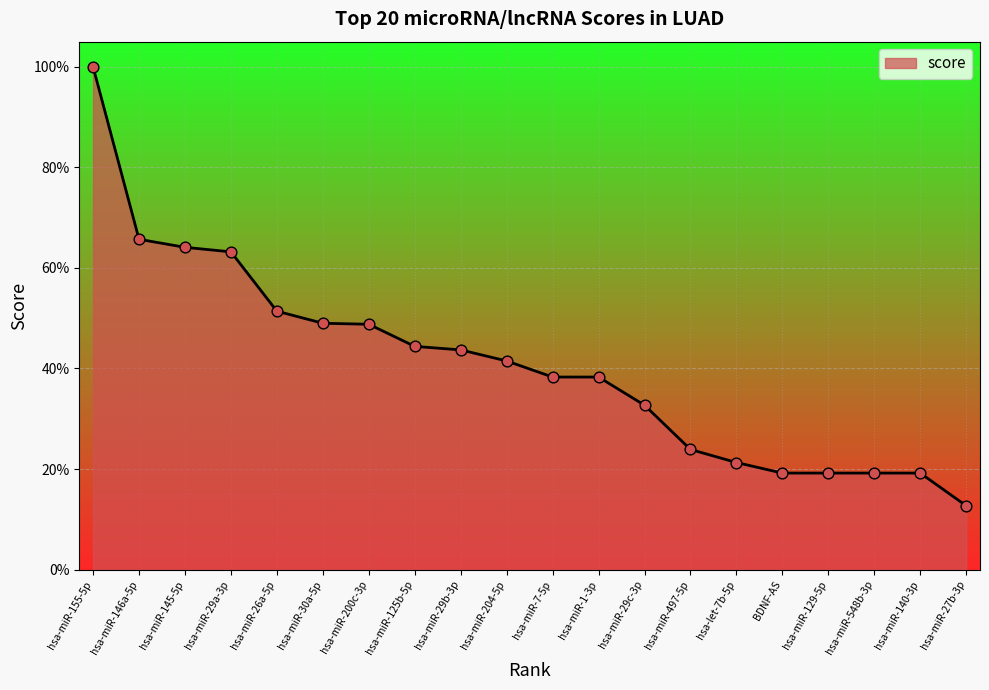

Between hsa-miR-29a-3p and hsa-miR-145-5p, which is larger?

hsa-miR-145-5p